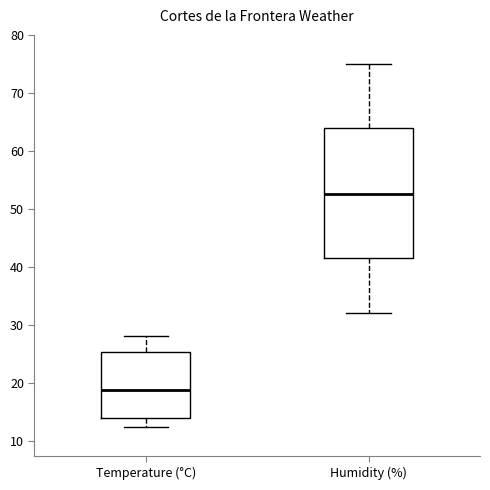

Which box is the tallest, from its lower edge to its upper edge?

Humidity (%)